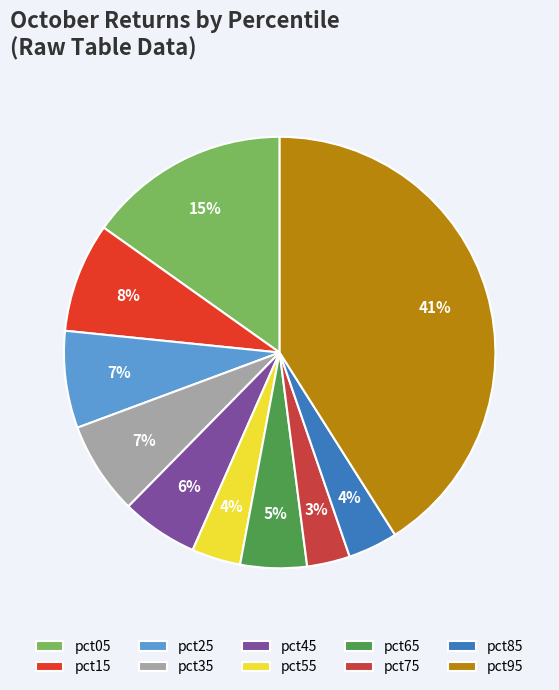

Does pct15 account for over 50% of the chart?

No